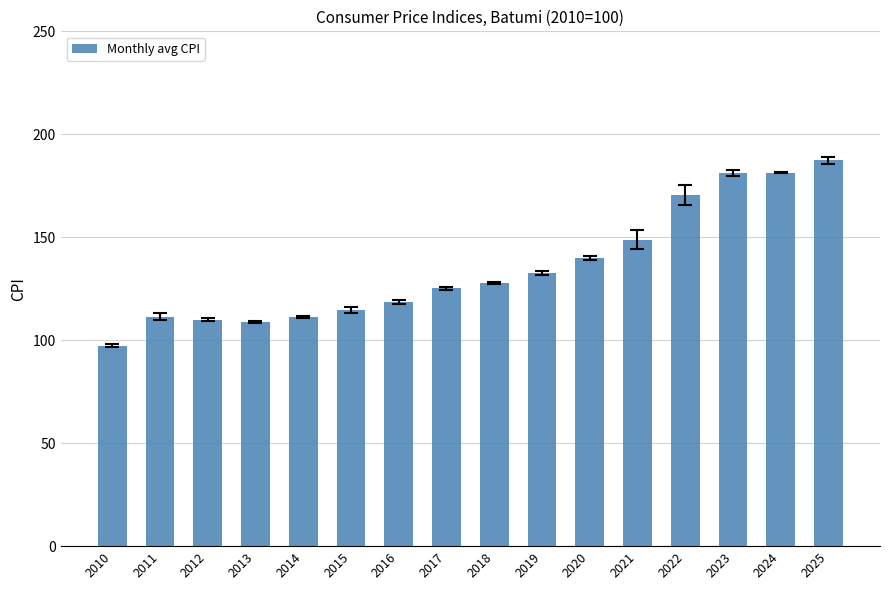

Are the bars horizontal?

No